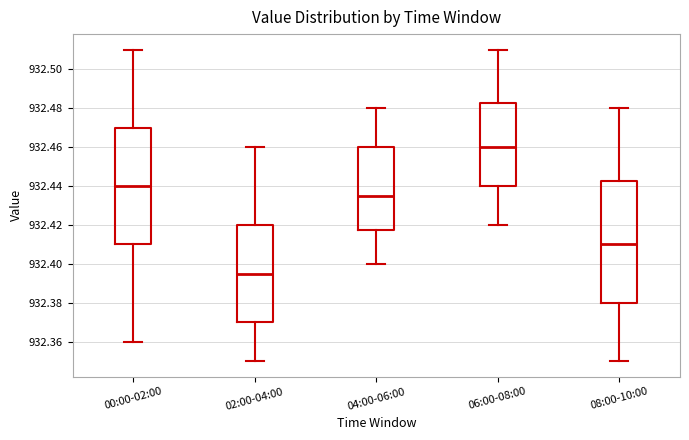

Which box is the tallest, from its lower edge to its upper edge?

08:00-10:00